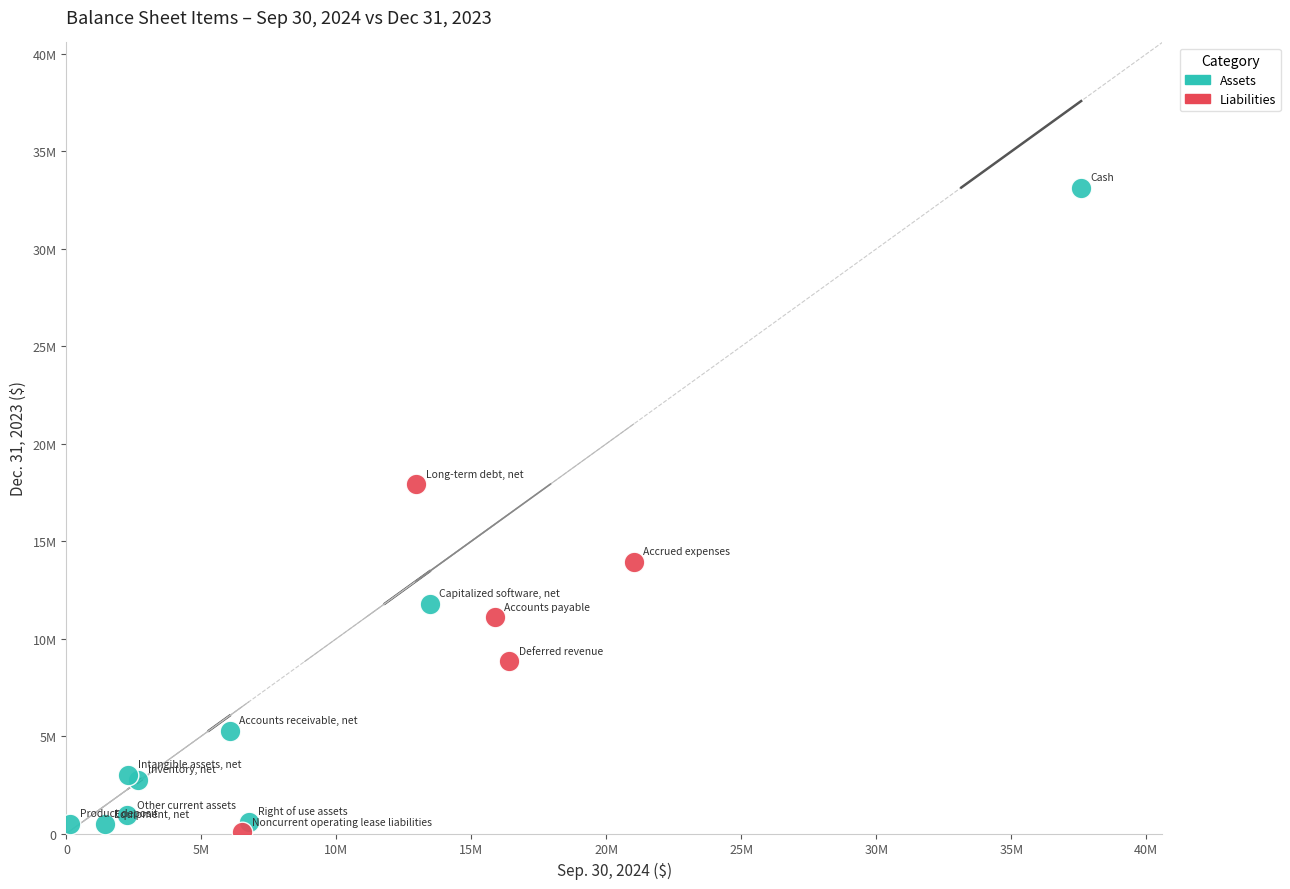

Which series reaches the minimum Y coordinate?

Liabilities